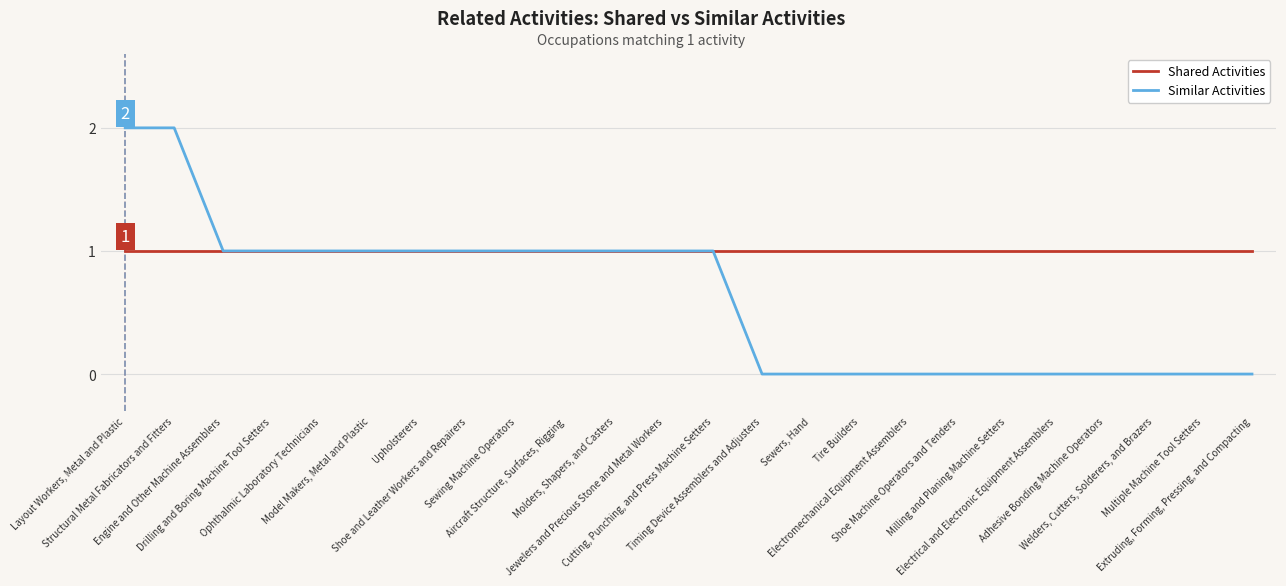

How many series are shown in this chart?

2